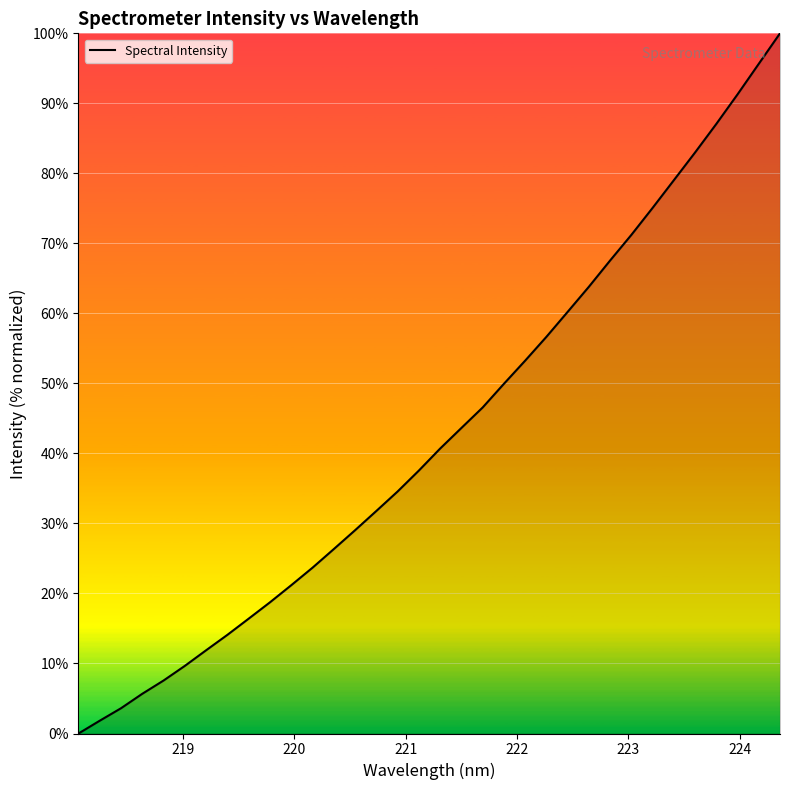

What is the difference between the maximum and minimum values?

100.0